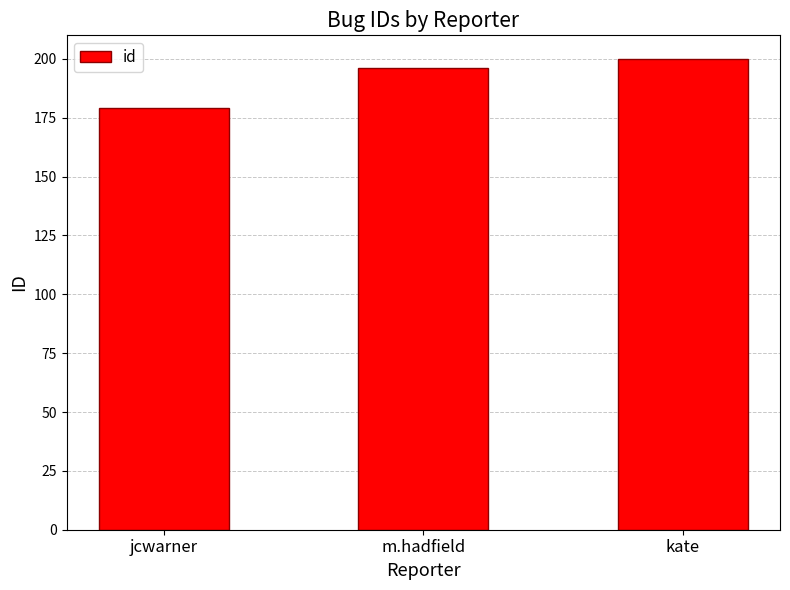

List the labels in order of value, smallest first.

jcwarner, m.hadfield, kate